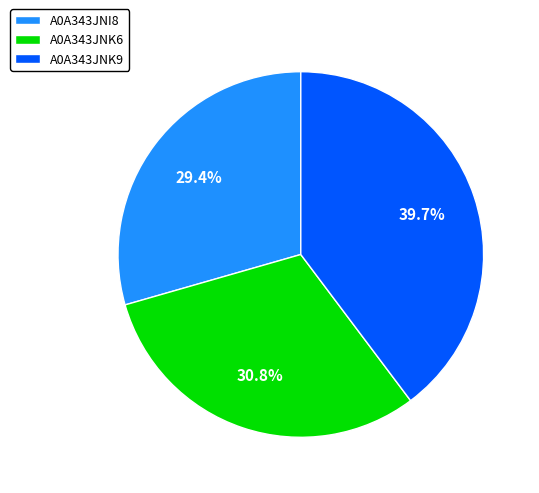

To the nearest percent, what is the combined percentage of A0A343JNK9 and A0A343JNI8?

69%